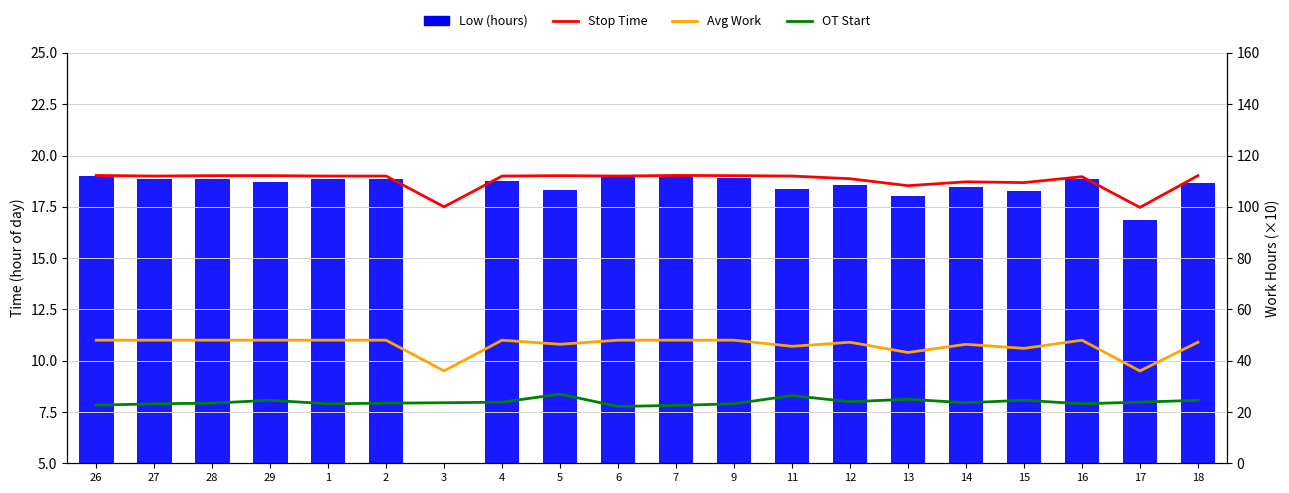

What is the difference between the OT Start values at 7 and 13?

0.3